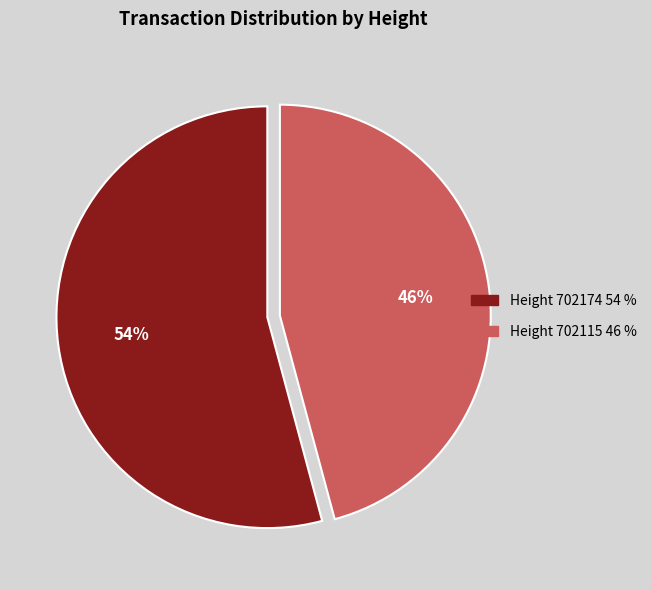

Rank the categories by value from highest to lowest.

Height 702174 54 %, Height 702115 46 %